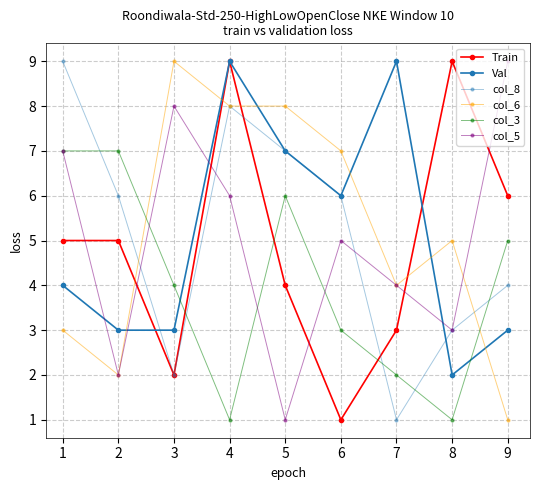

How many Train values are between 3 and 6?

5